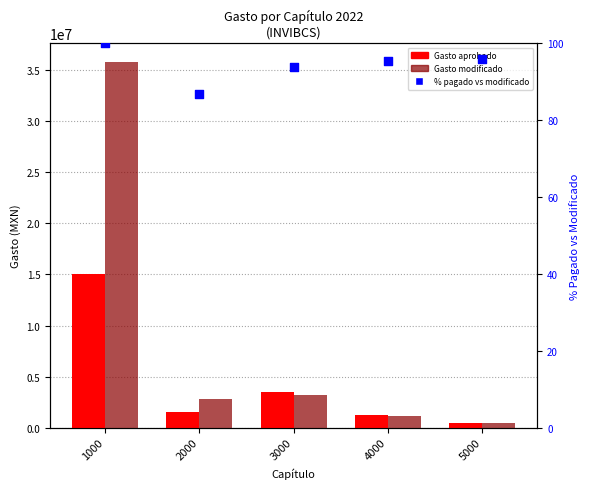

Is the value of % pagado vs modificado at 3000 greater than the value of Gasto aprobado at 3000?

No